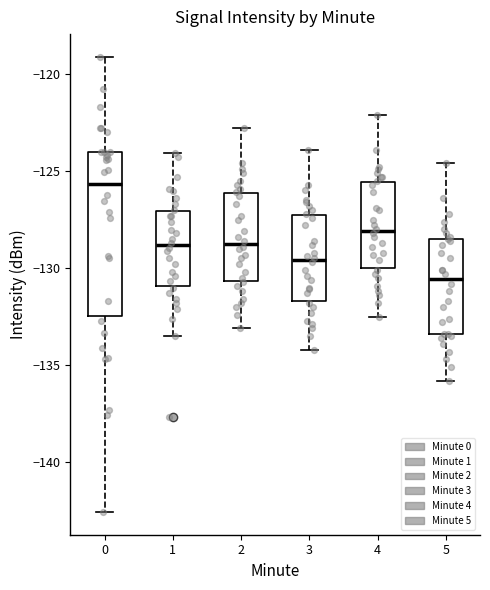

Reading left to right, transcribe this box plot: for each box, give where its median line is, the range the box spans, and where its two whiskers end, as read against the y-axis. The values are not printed on the chart, so give them approximately, as read against the axis.

0: median -125.5, box -132.5 to -124.0, whiskers -142.5 to -119.0
1: median -129.0, box -131.0 to -127.0, whiskers -133.5 to -124.0
2: median -128.5, box -130.5 to -126.0, whiskers -133.0 to -123.0
3: median -129.5, box -131.5 to -127.0, whiskers -134.0 to -124.0
4: median -128.0, box -130.0 to -125.5, whiskers -132.5 to -122.0
5: median -130.5, box -133.5 to -128.5, whiskers -136.0 to -124.5